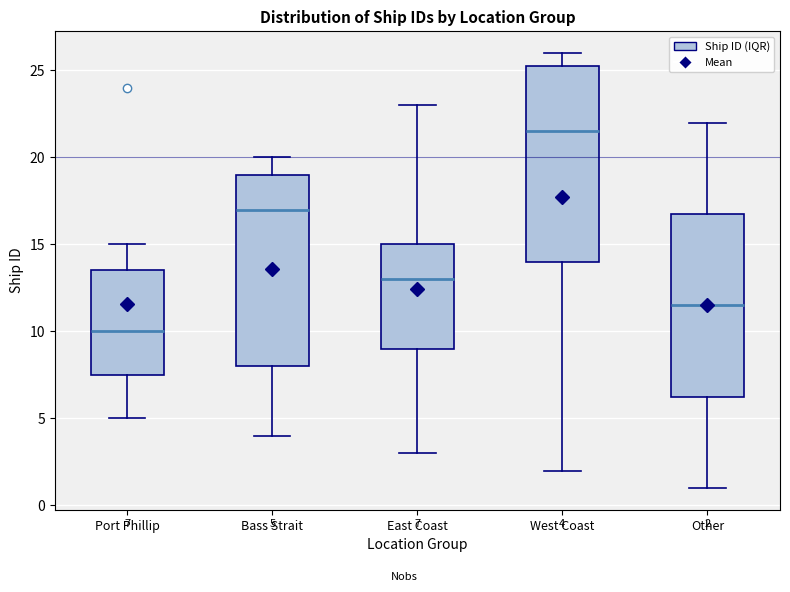

Which box's median line is the lowest?

Port Phillip